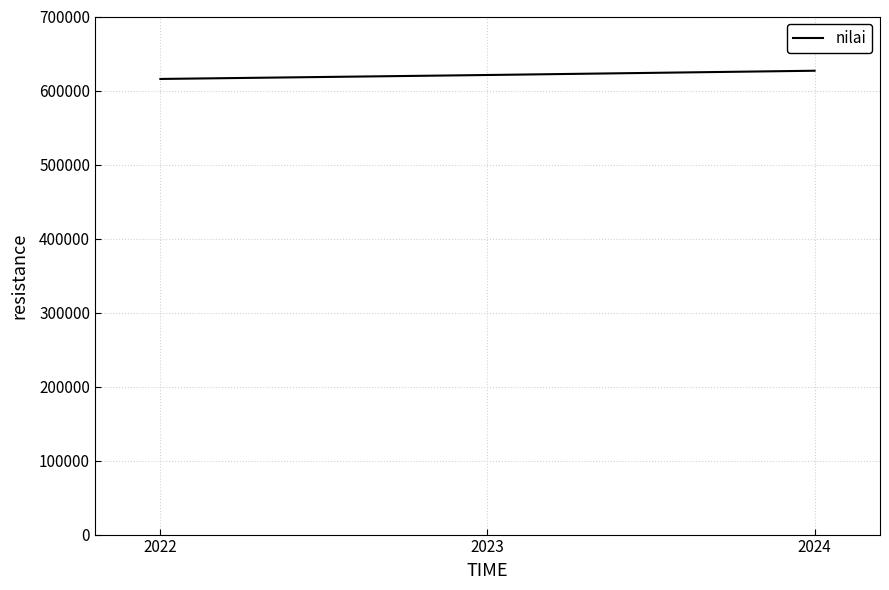

Reading right to left, transcribe all the data shown in this chart.

626720	620953	615619